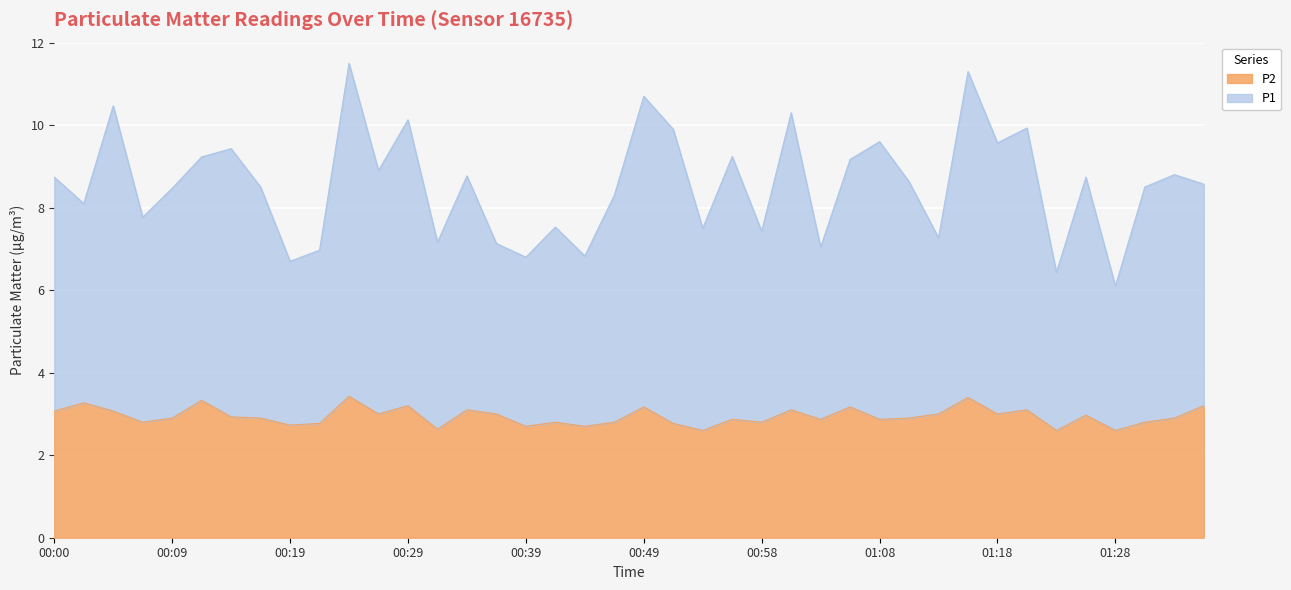

True or false: P2 and P1 cross at least once.

False